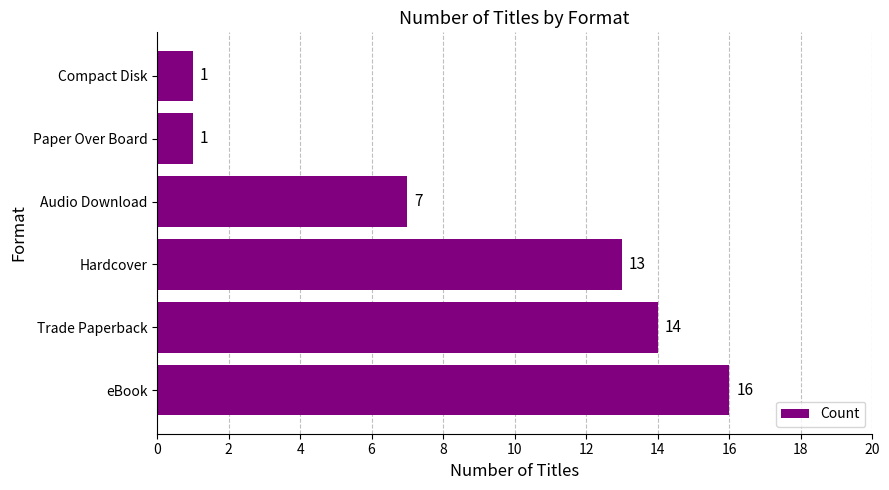

Which label corresponds to the largest value in the chart?

eBook